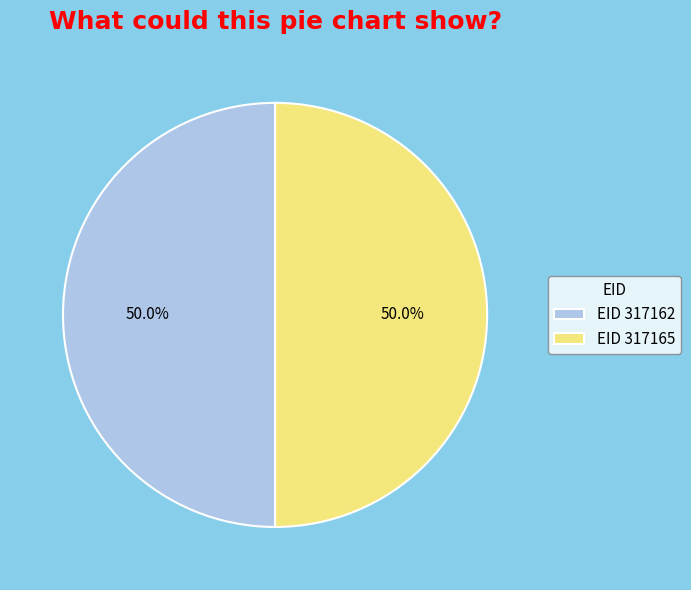

What is the total percentage of EID 317165 and EID 317162?

100.0%